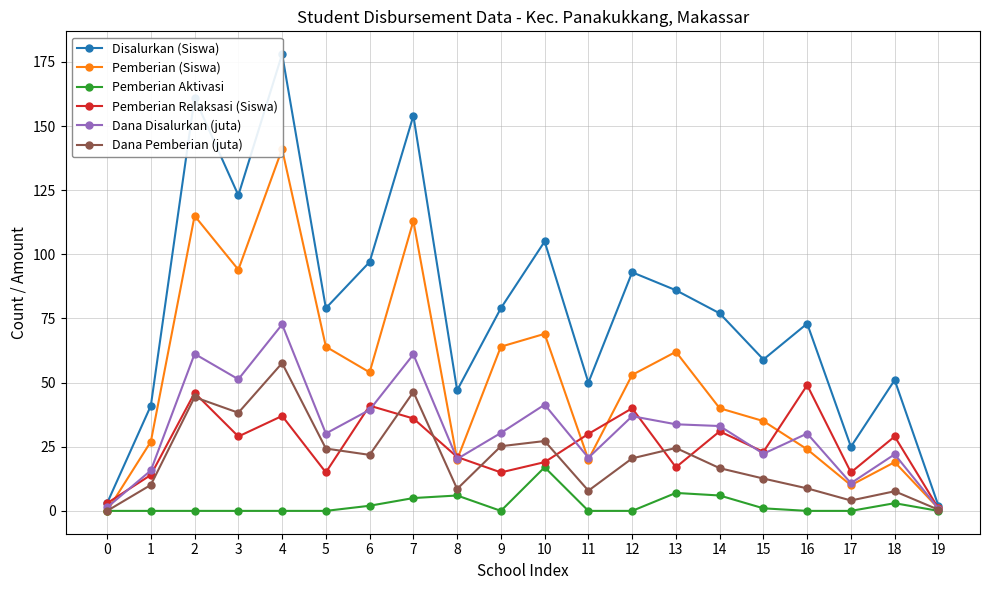

What is the sum of the Disalurkan (Siswa) values at 8 and 4?

225.0